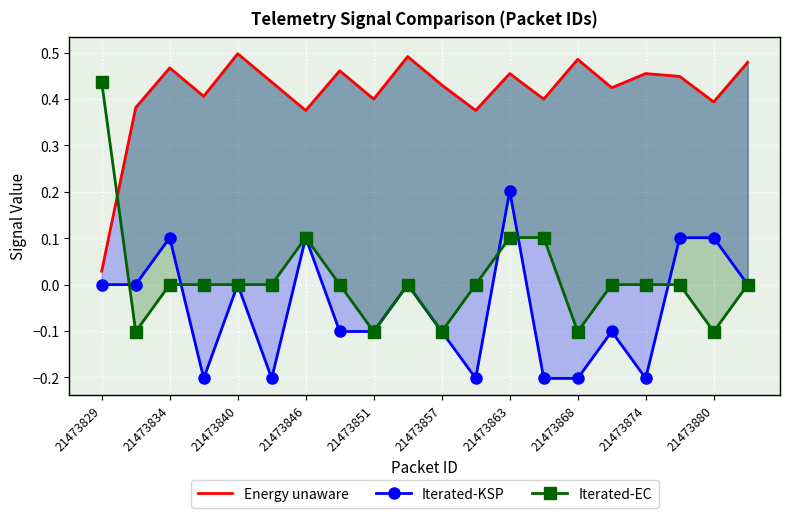

Which series ends up on top after the final intersection of Iterated-EC and Iterated-KSP?

Iterated-KSP